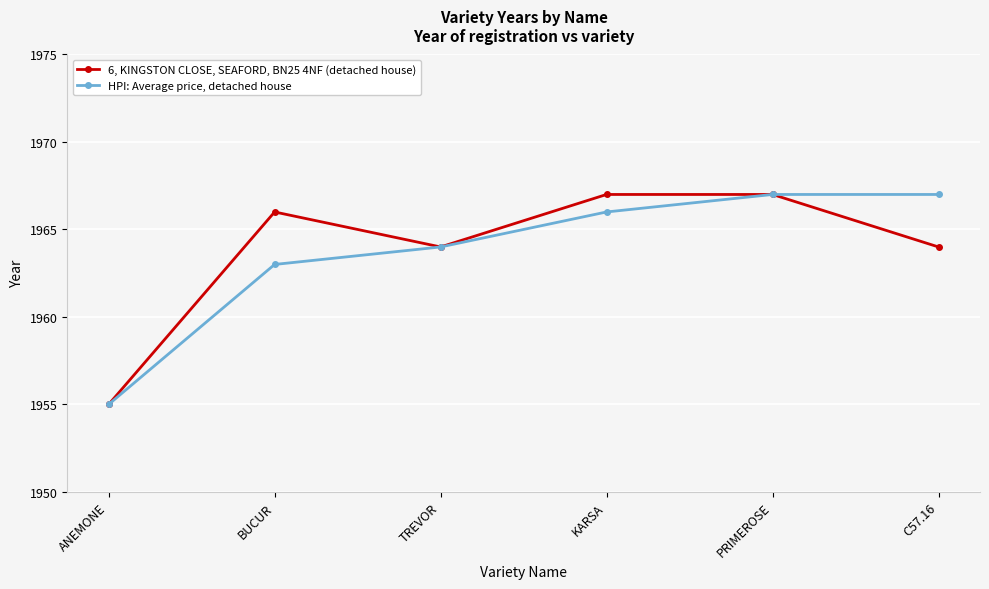

Is the value of HPI: Average price, detached house at BUCUR greater than the value of 6, KINGSTON CLOSE, SEAFORD, BN25 4NF (detached house) at C57.16?

No